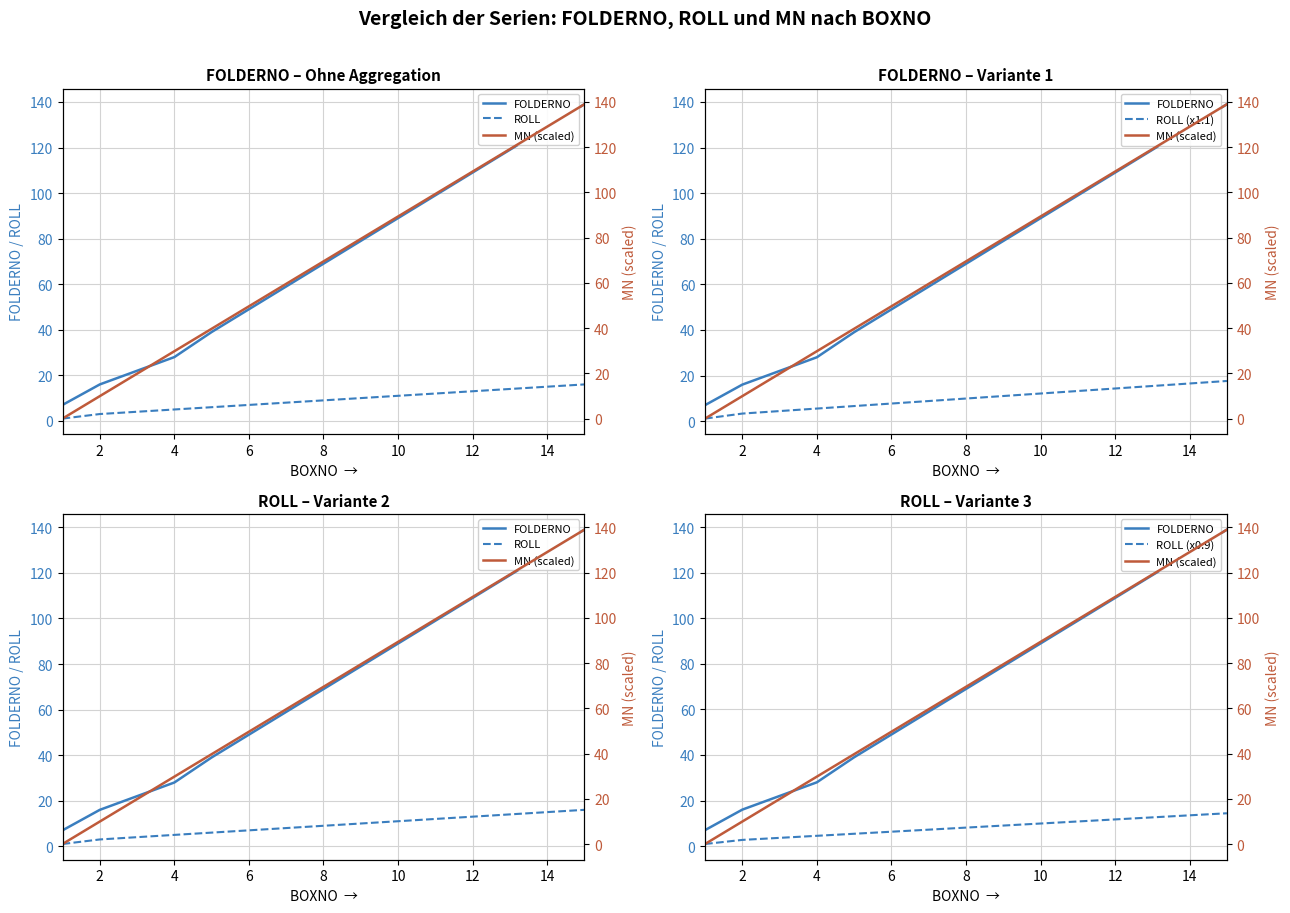

Between 2 and 8, which series saw the biggest shift?

MN (scaled)